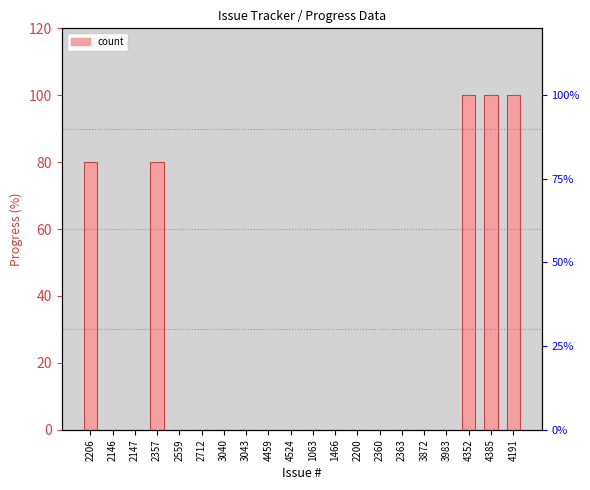

Rank the categories by value from highest to lowest.

4352, 4385, 4191, 2206, 2357, 2146, 2147, 2559, 2712, 3040, 3043, 4459, 4524, 1063, 1466, 2200, 2360, 2363, 3872, 3983